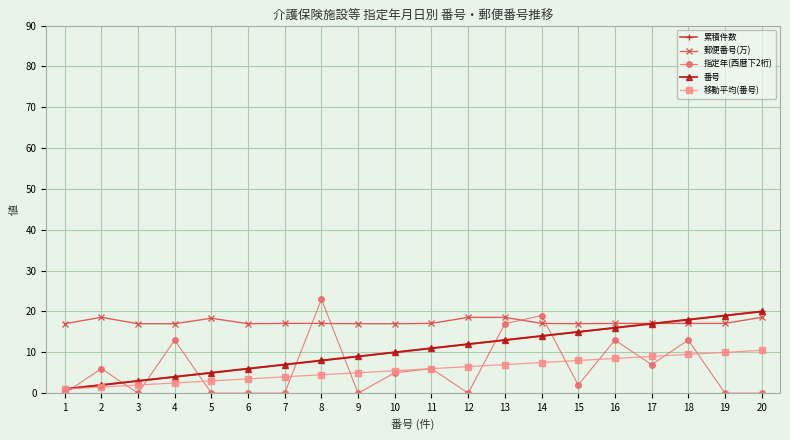

Is this an area chart (filled region under the line)?

No